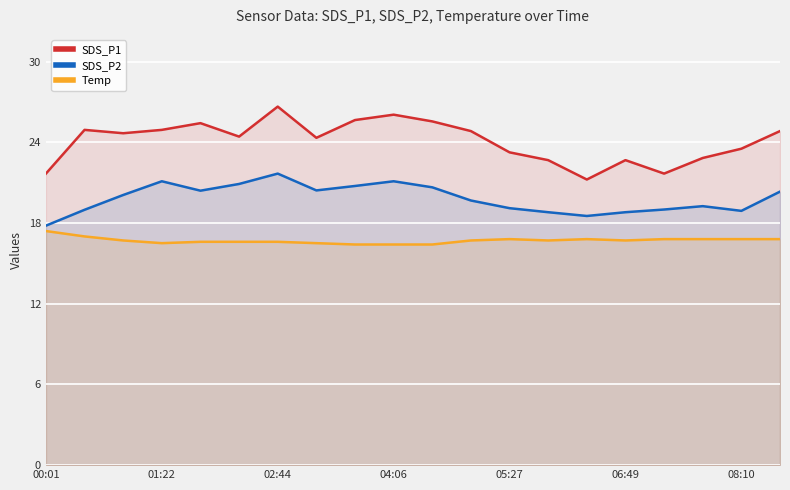

True or false: SDS_P2 and SDS_P1 intersect in this chart.

False